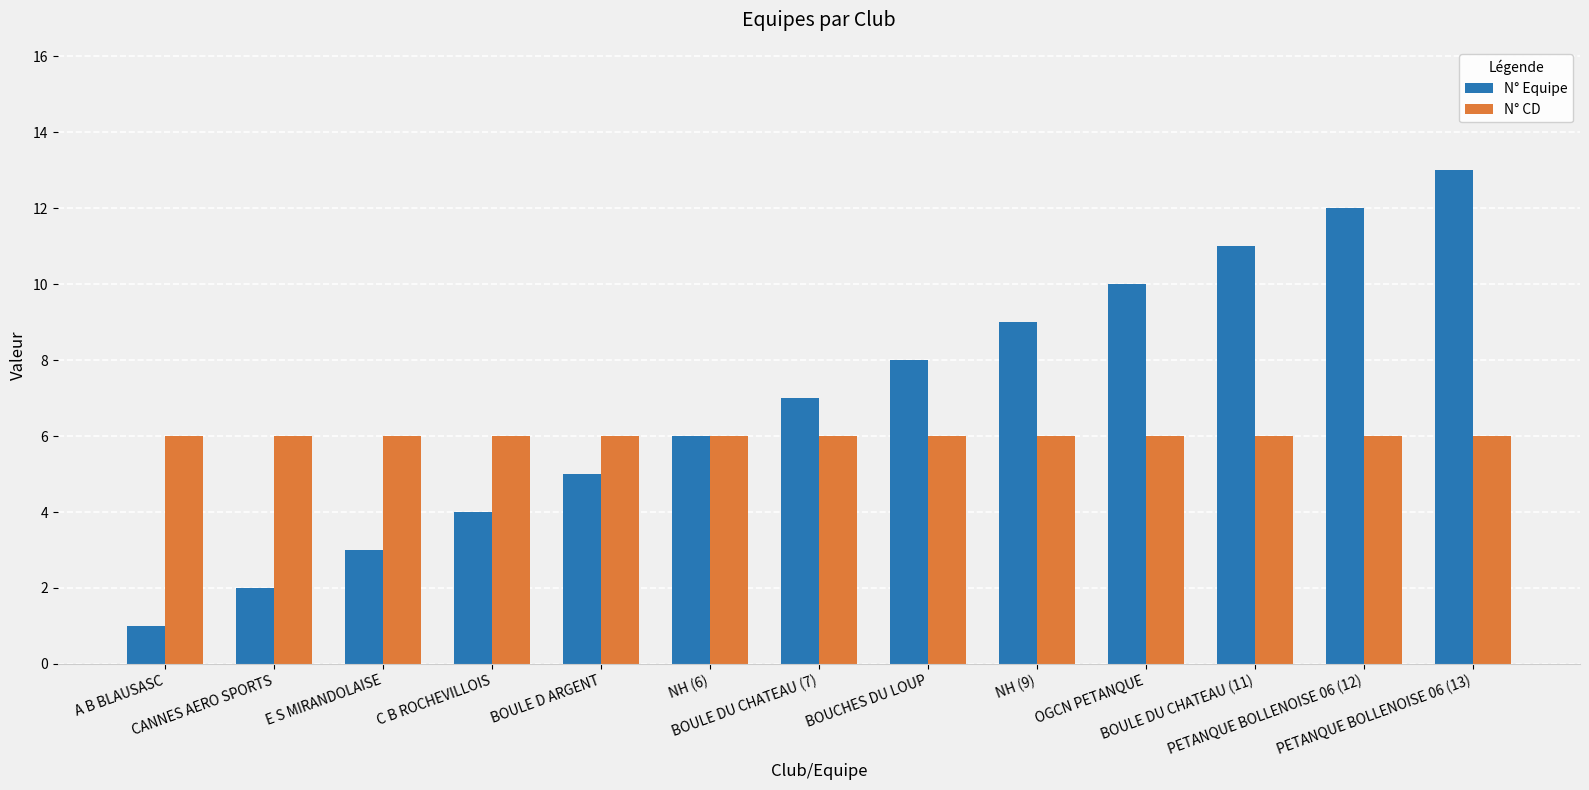

What is the difference between the second highest and second lowest values in the N° Equipe series?

10